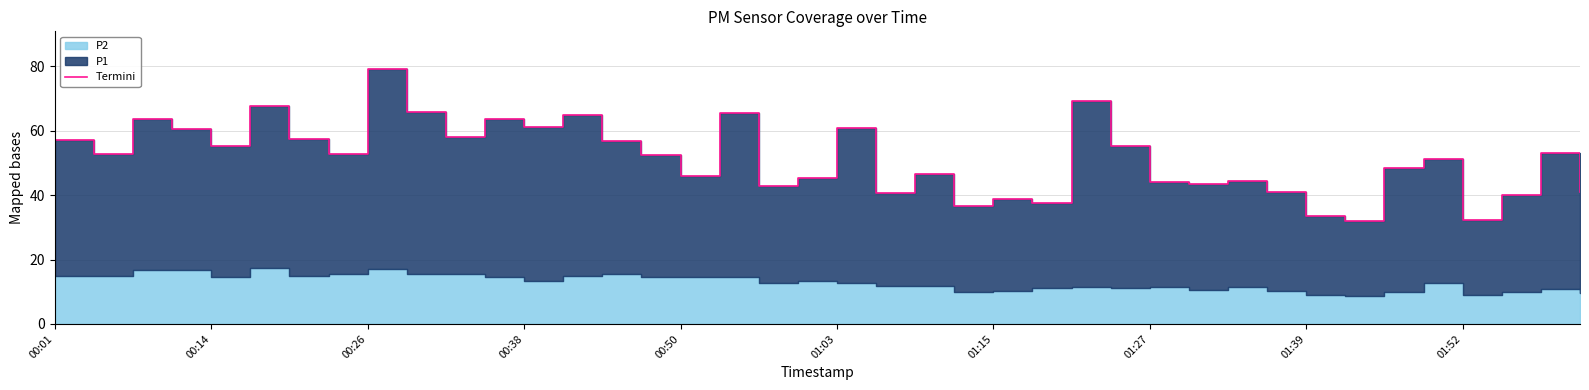

What is the approximate value at 00:26?

63.5